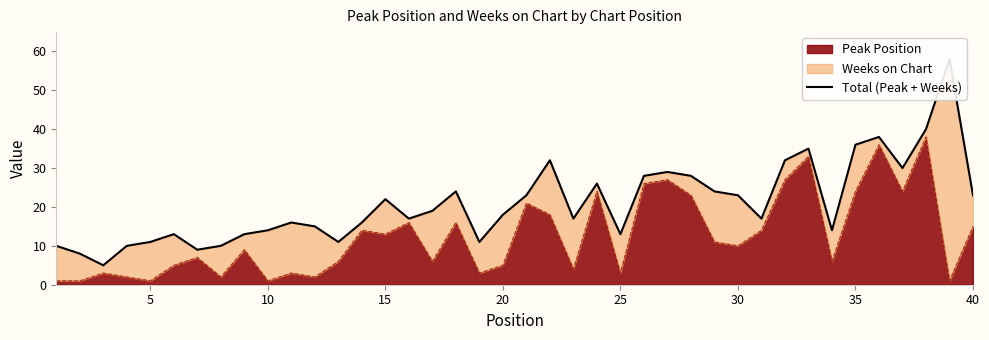

The chart shows a value of 8 at 25. True or false?

False